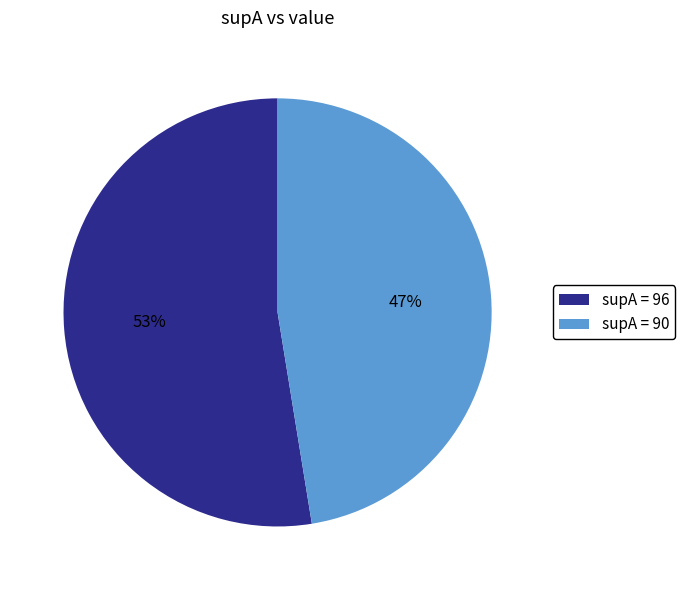

What percentage is the supA = 90 slice, to the nearest percent?

47%